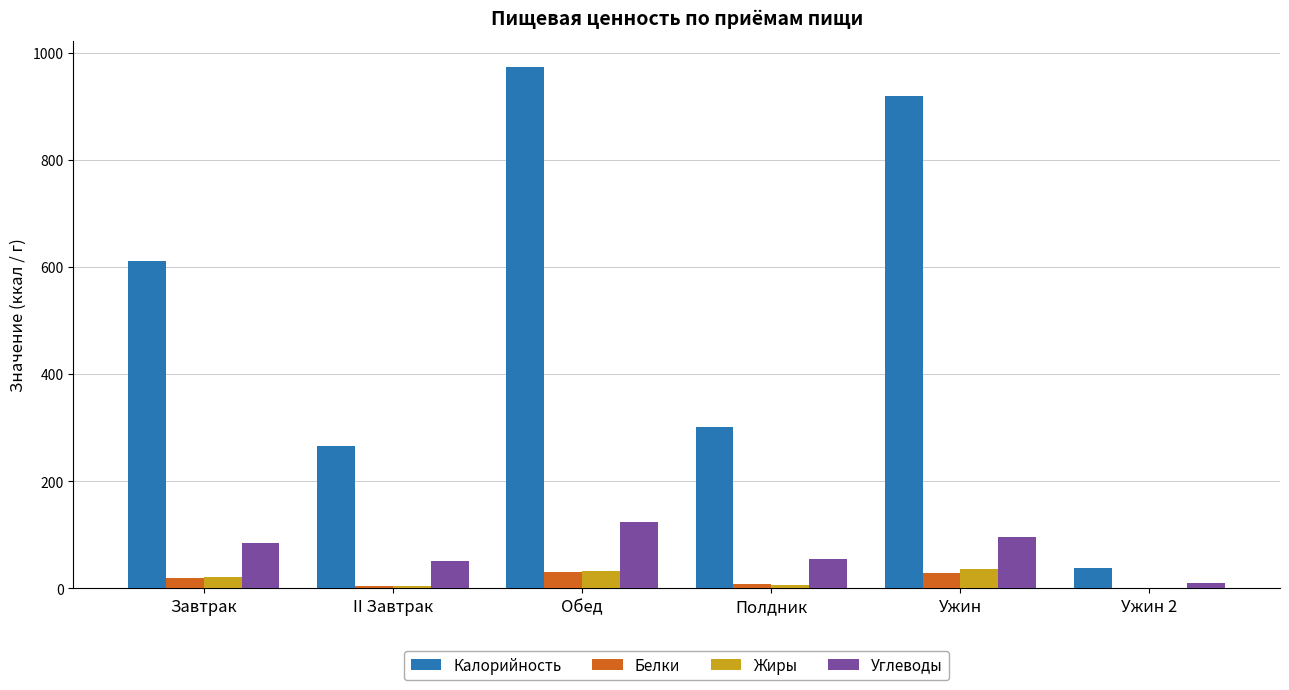

The value of Калорийность at Завтрак is 611. True or false?

True